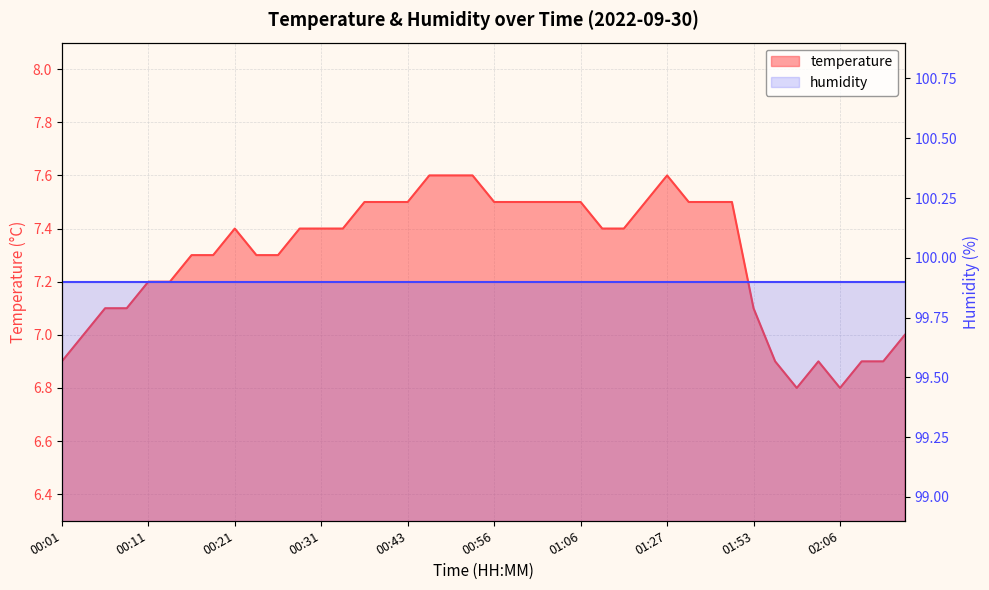

How many values are between 7 and 8?

33